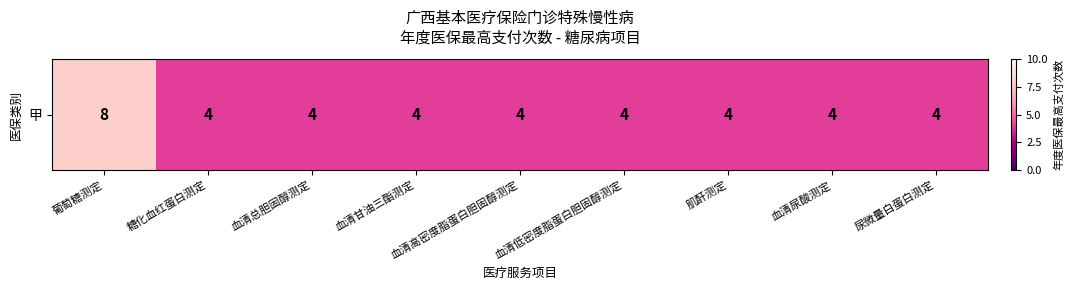

Reading left to right, what are all the values shown in this chart?

葡萄糖测定=8	糖化血红蛋白测定=4	血清总胆固醇测定=4	血清甘油三酯测定=4	血清高密度脂蛋白胆固醇测定=4	血清低密度脂蛋白胆固醇测定=4	肌酐测定=4	血清尿酸测定=4	尿微量白蛋白测定=4